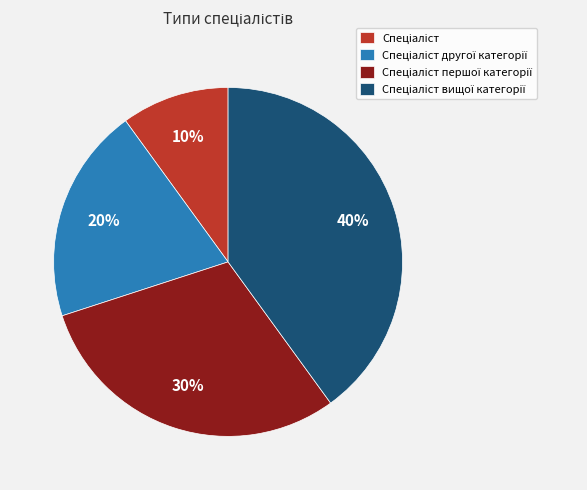

To the nearest percent, what is the difference between the largest and smallest slice percentages?

30%